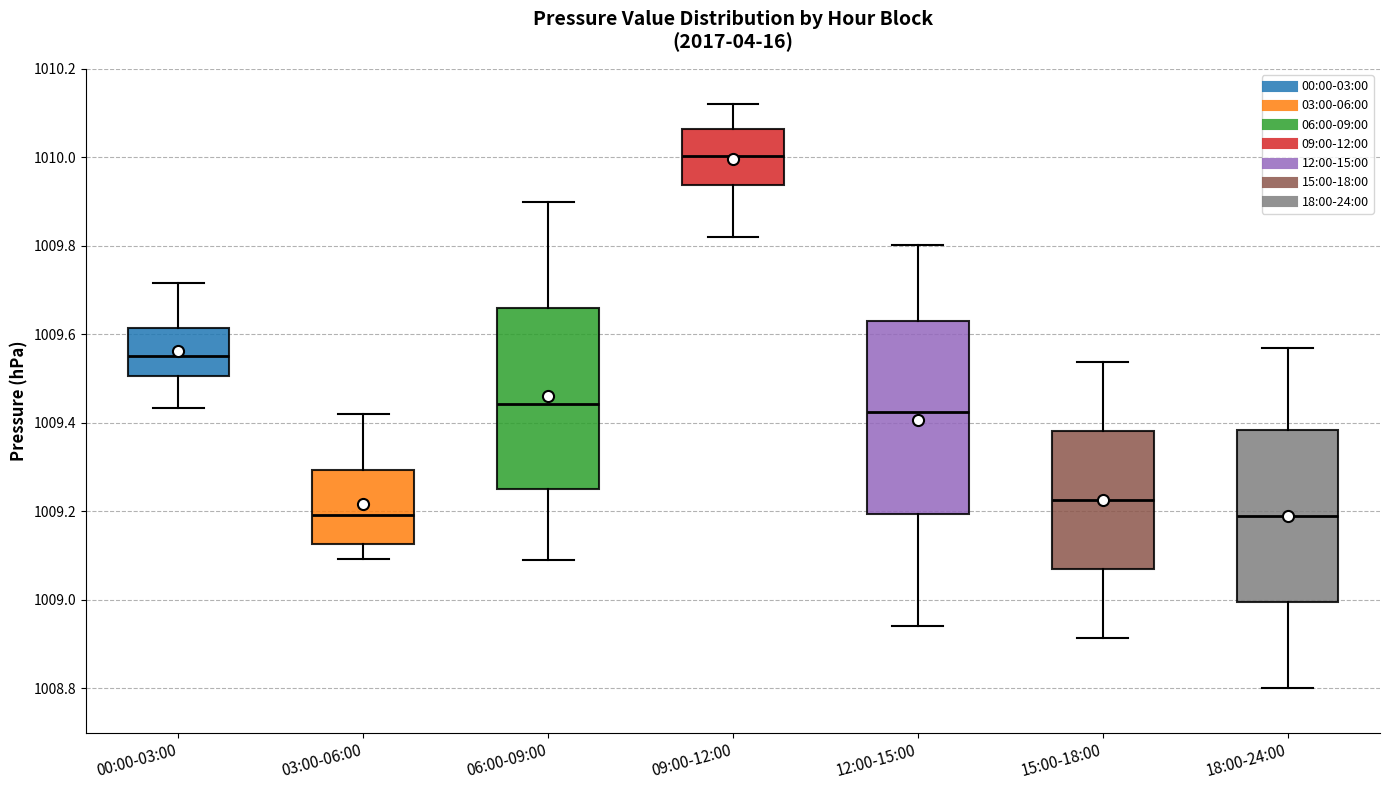

Which box is the tallest, from its lower edge to its upper edge?

12:00-15:00